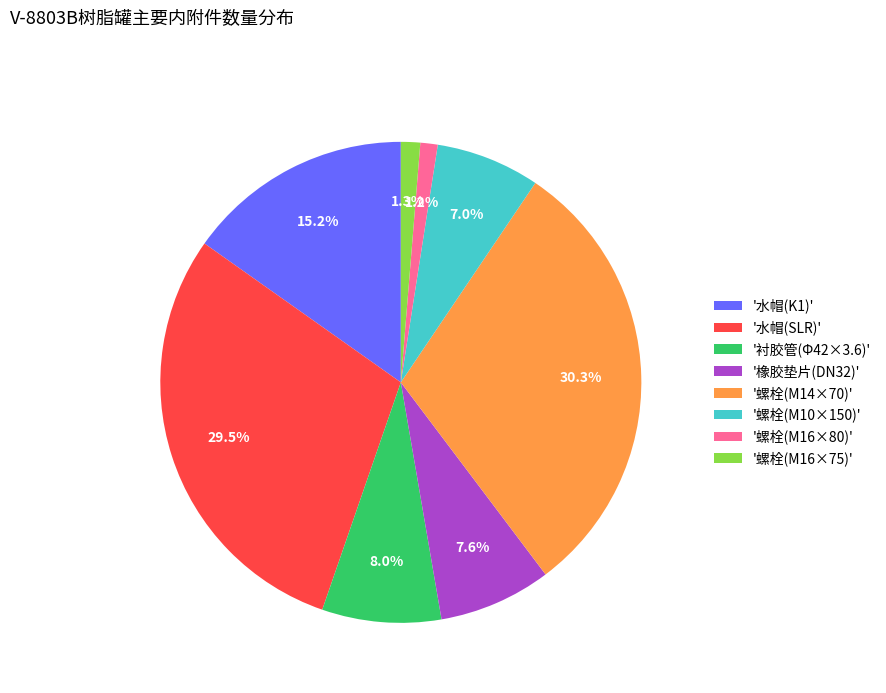

Which slice is the largest?

'螺栓(M14×70)'